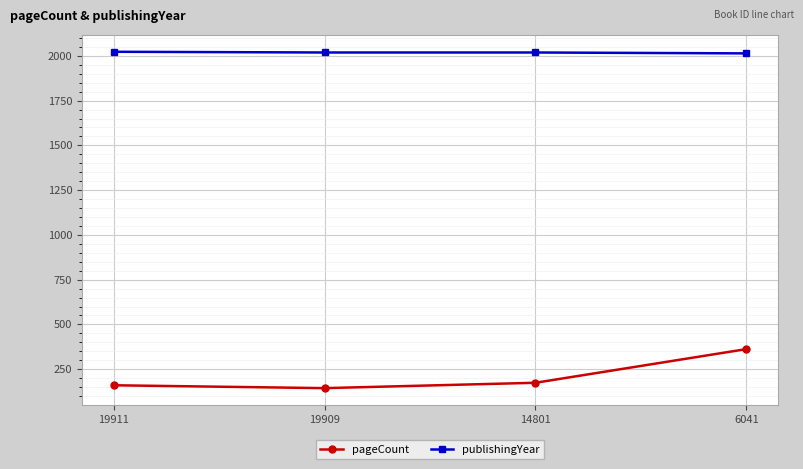

What is the spread (max minus min) of values at 6041?

1652